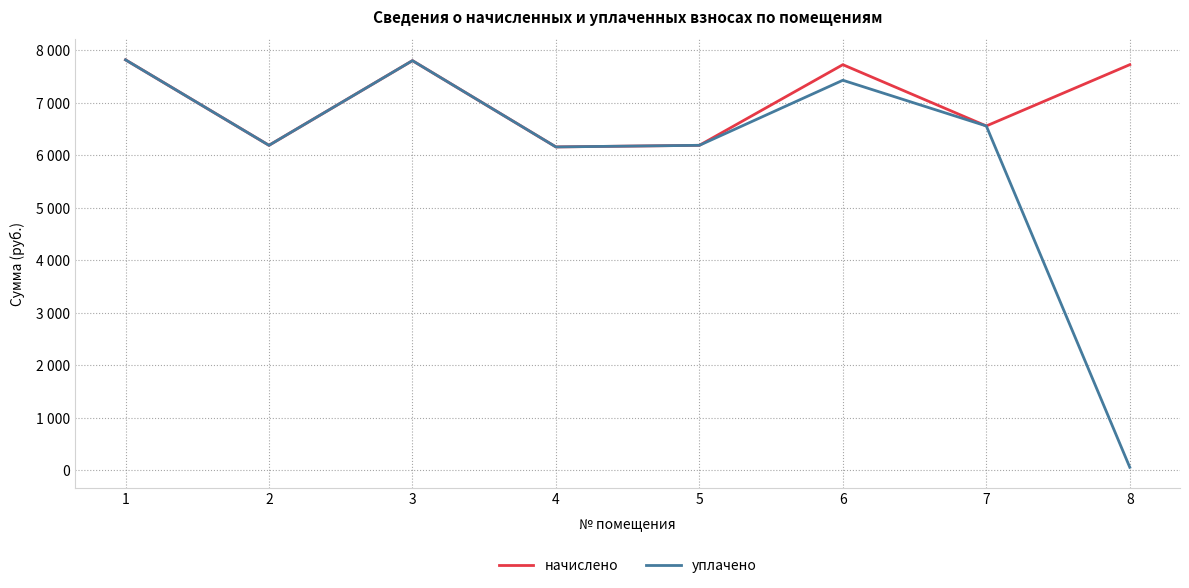

Does the chart have visible grid lines?

Yes